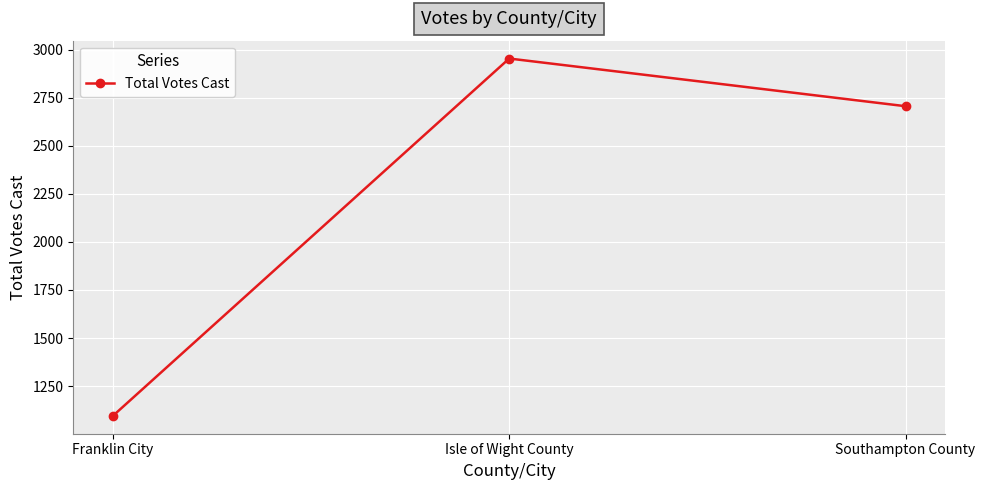

What is the change in value from Franklin City to Southampton County?

+1611